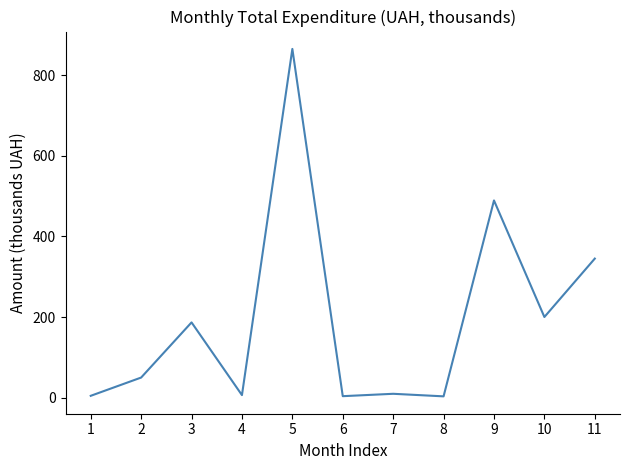

Which label corresponds to the largest value in the chart?

5